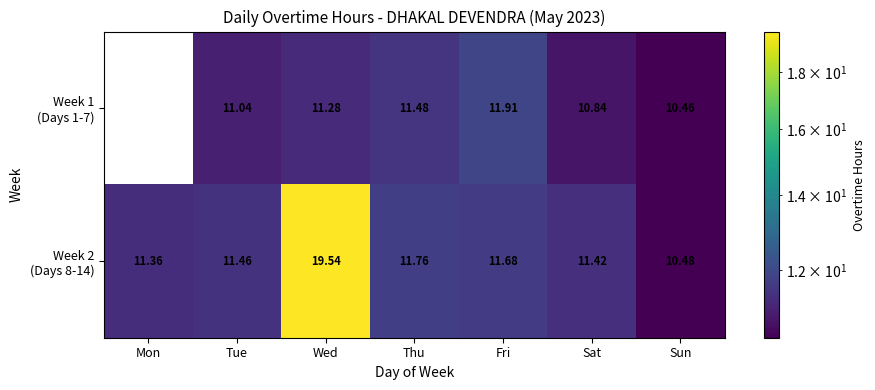

At which category does the chart reach its peak across all series?

Wed